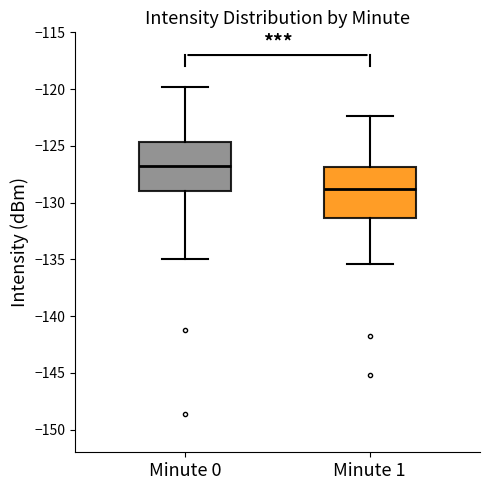

Where does the lower whisker of the box for Minute 0 end on the y-axis? The values are not printed on the chart, so give them approximately, as read against the axis.

-135.0